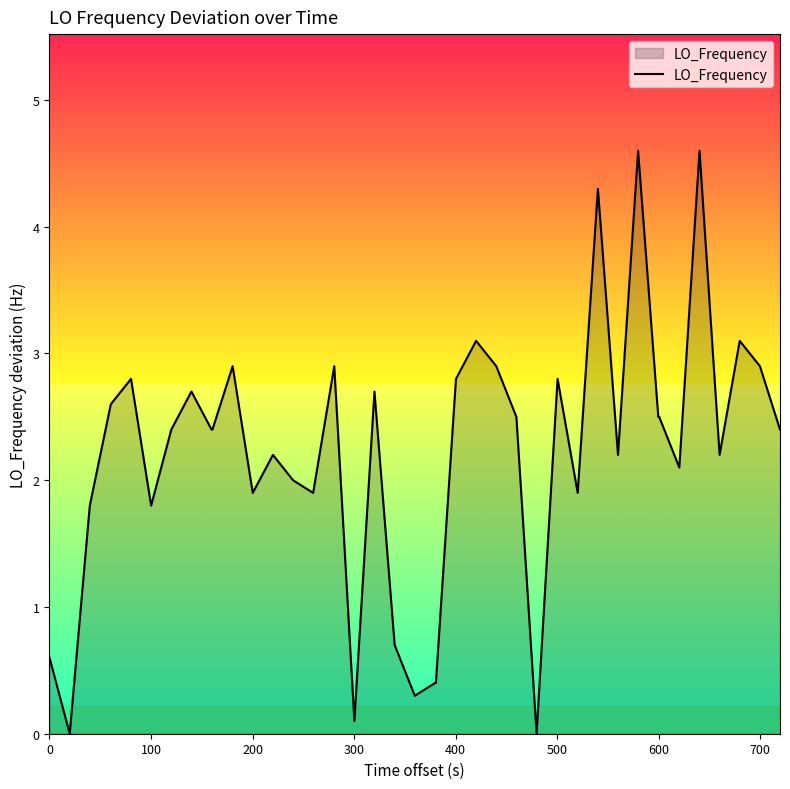

What is the difference between the maximum and minimum values?

4.6